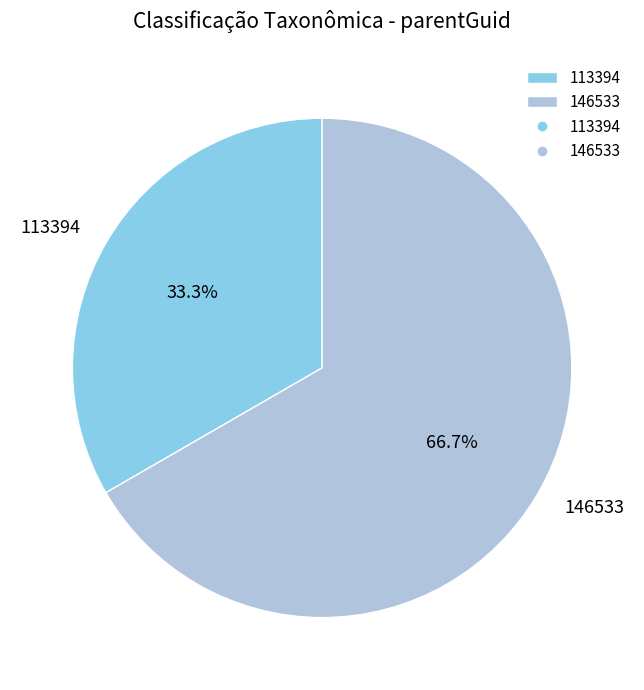

What is the ratio of the value at 146533 to the value at 113394?

2.0